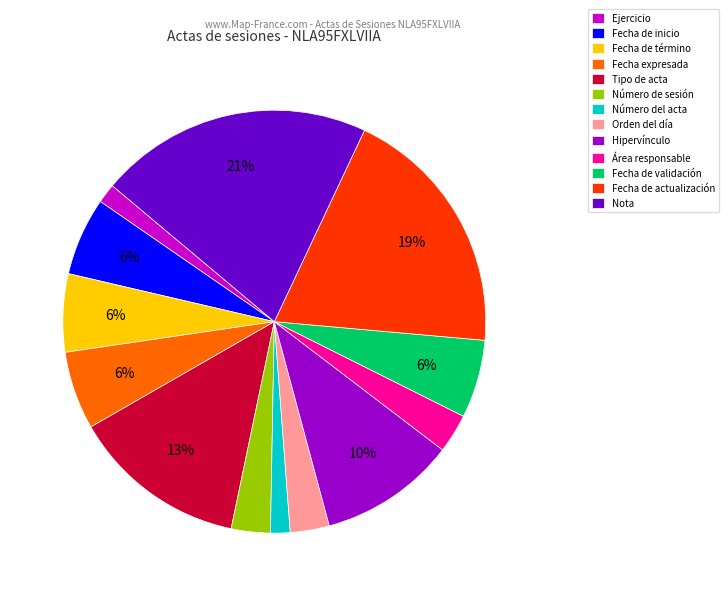

To the nearest percent, what is the average slice percentage?

8%